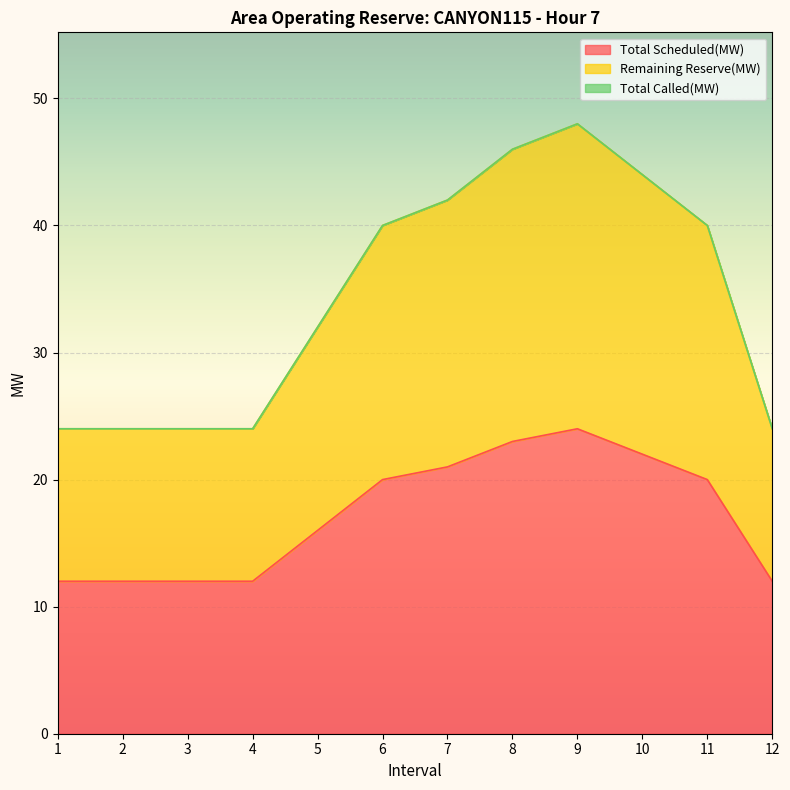

What is the difference between the second highest and second lowest values in the Total Scheduled(MW) series?

11